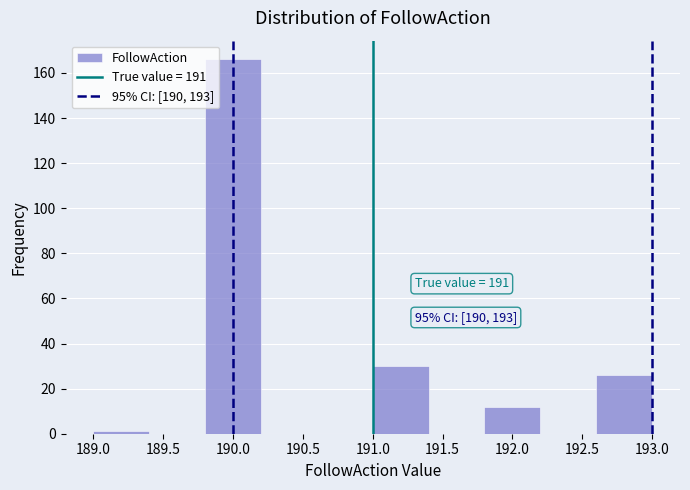

Which range on the x-axis has the tallest bar?

189.8 to 190.2